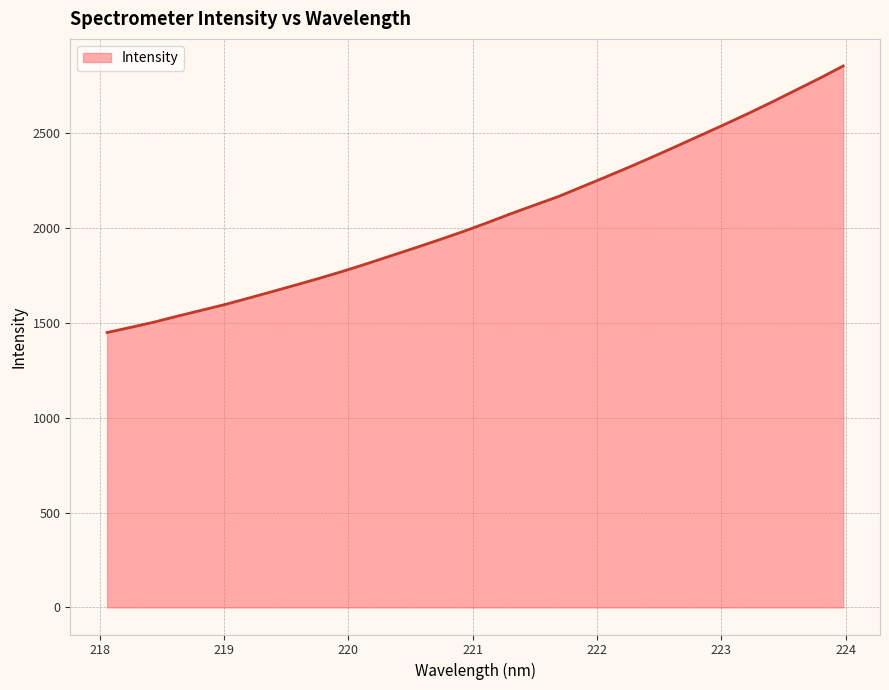

What is the smallest value displayed?

1450.0